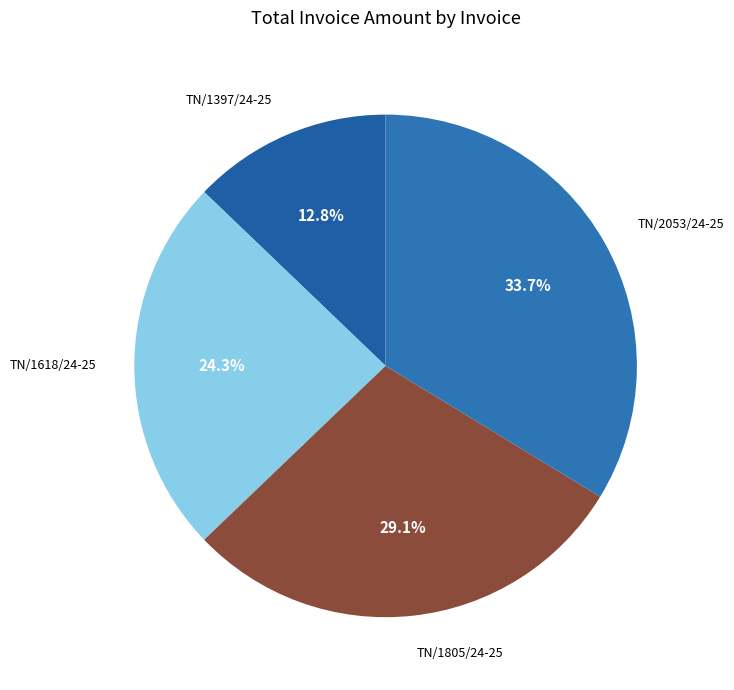

True or false: TN/1805/24-25 accounts for 29% of the total.

True